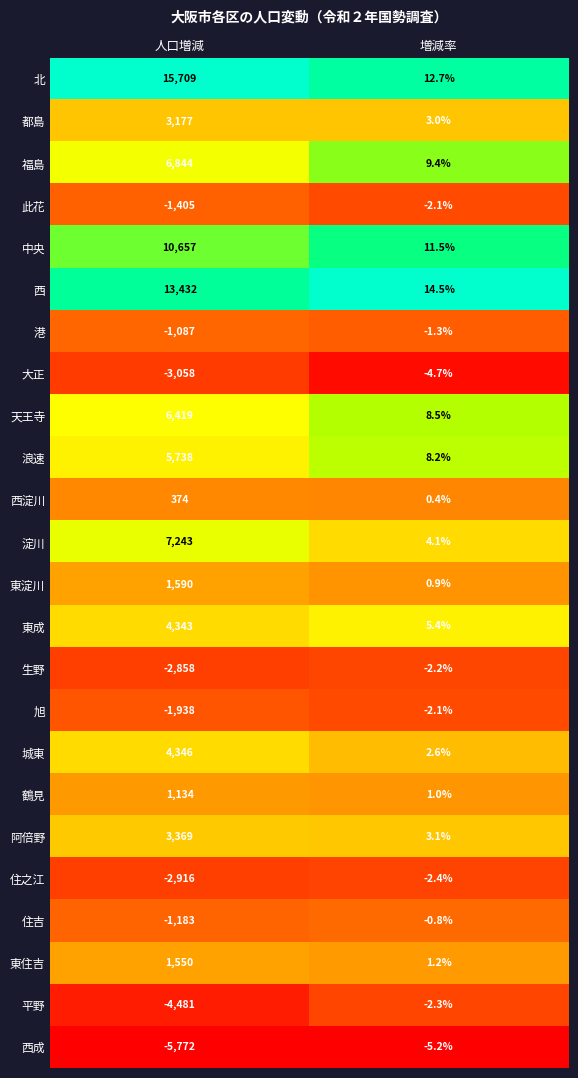

What is the difference between the 西淀川 values at 増減率 and 人口増減?

373.6